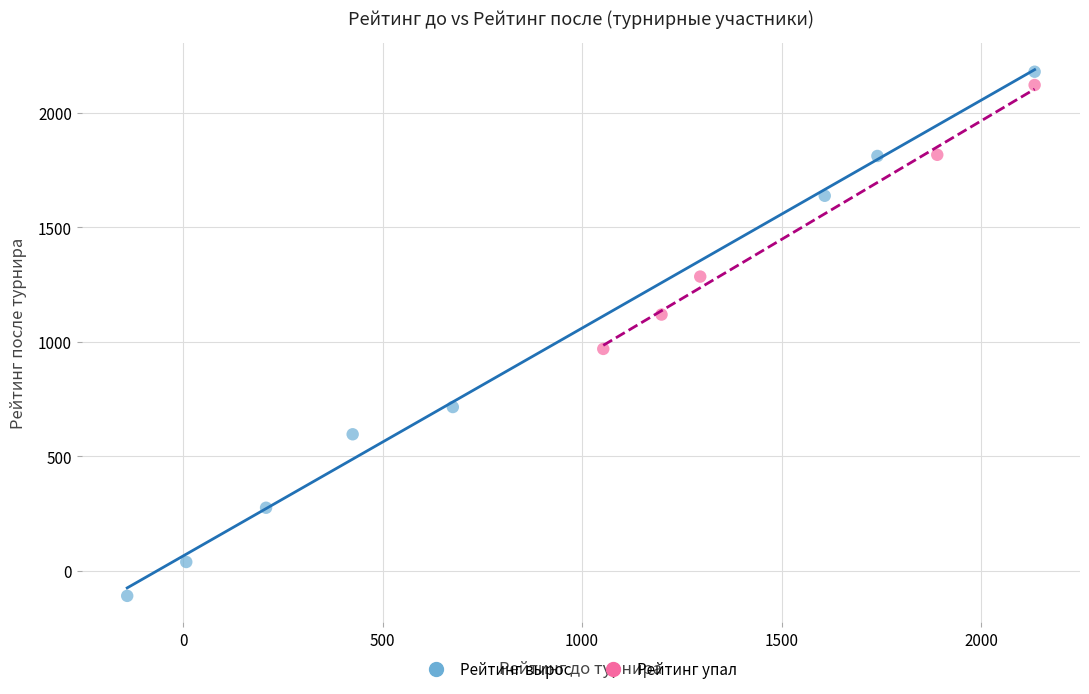

Which series has the largest Y range (max minus min)?

Рейтинг вырос